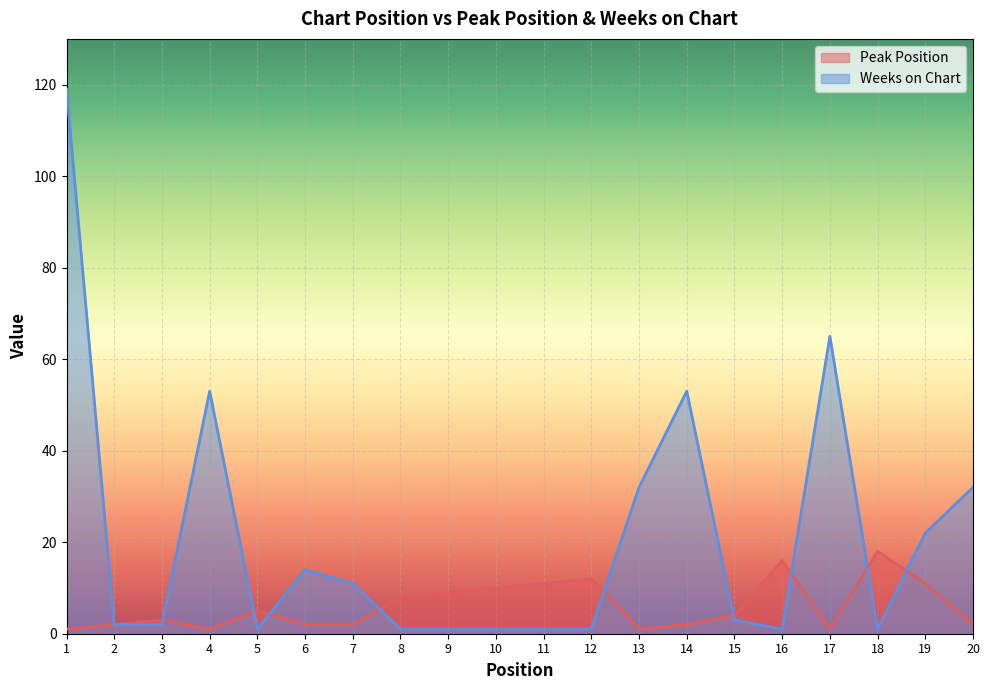

Reading left to right, list all the values displayed in this chart.

Peak Position: 1	2	3	1	5	2	2	8	9	10	11	12	1	2	4	16	1	18	11	2
Weeks on Chart: 119	2	2	53	1	14	11	1	1	1	1	1	32	53	3	1	65	1	22	32